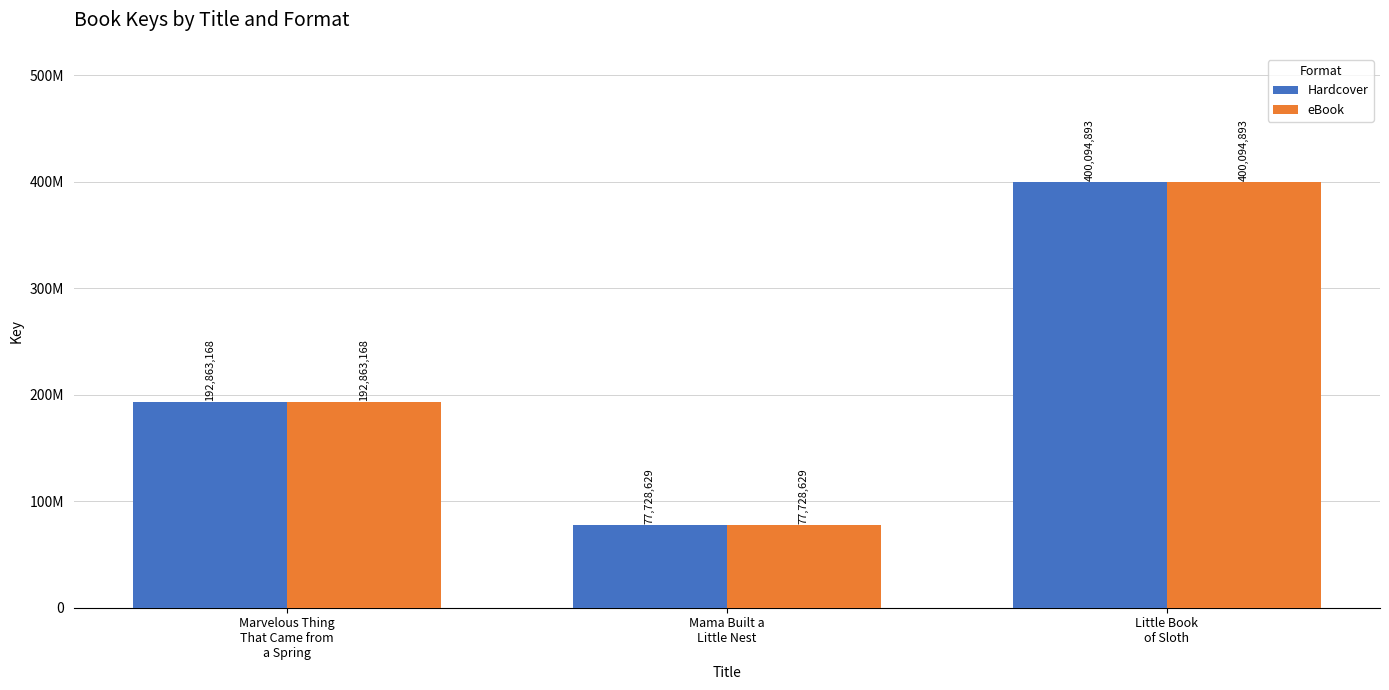

At which category is the sum across all series the highest?

Little Book
of Sloth